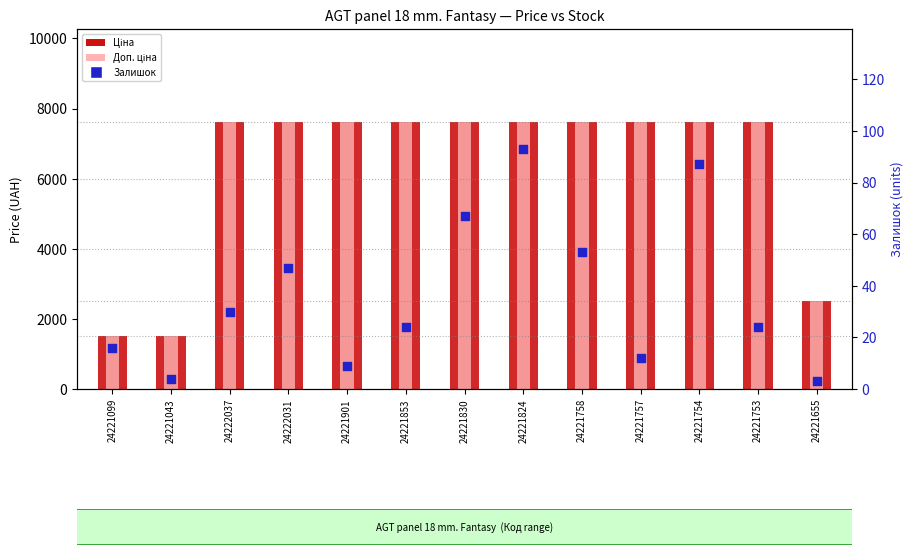

What are all the series names shown in the legend?

Ціна, Доп. ціна, Залишок